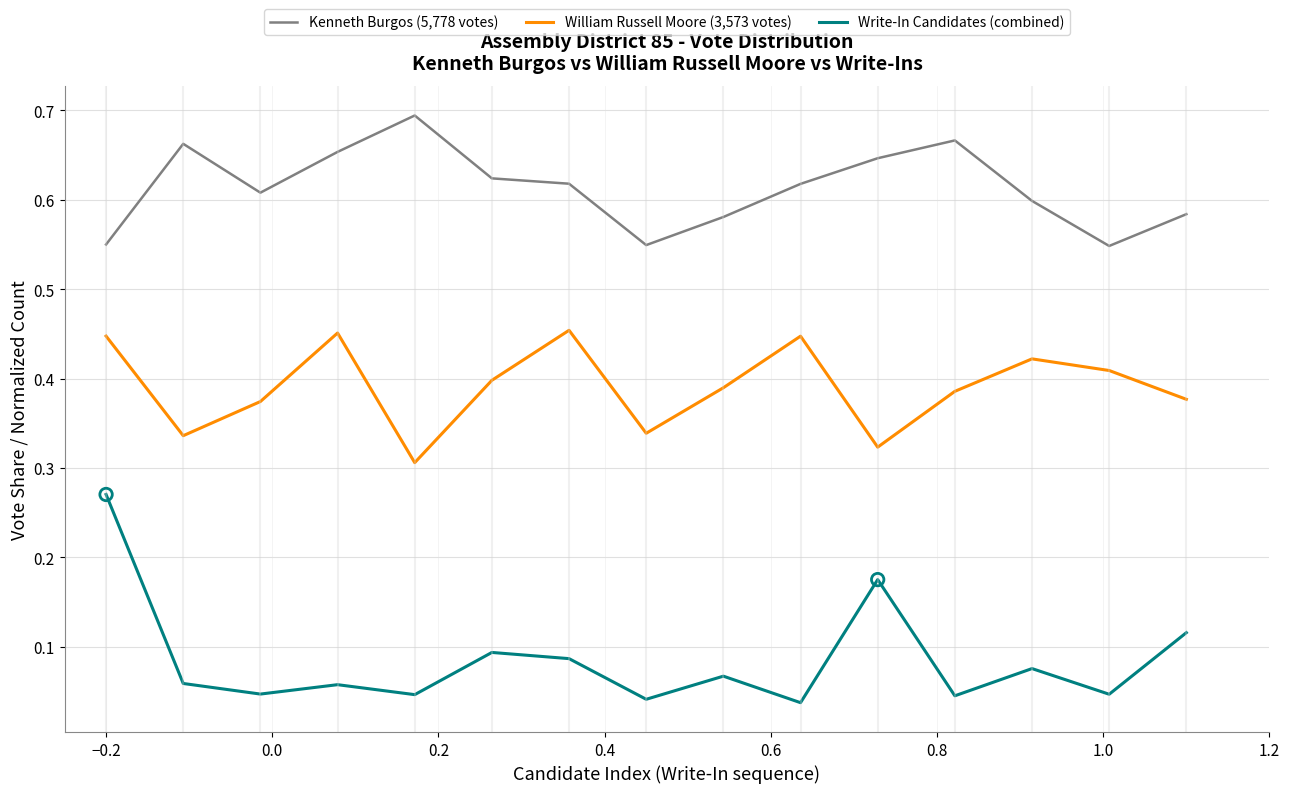

Which series has the largest total across all categories?

Kenneth Burgos (5,778 votes)